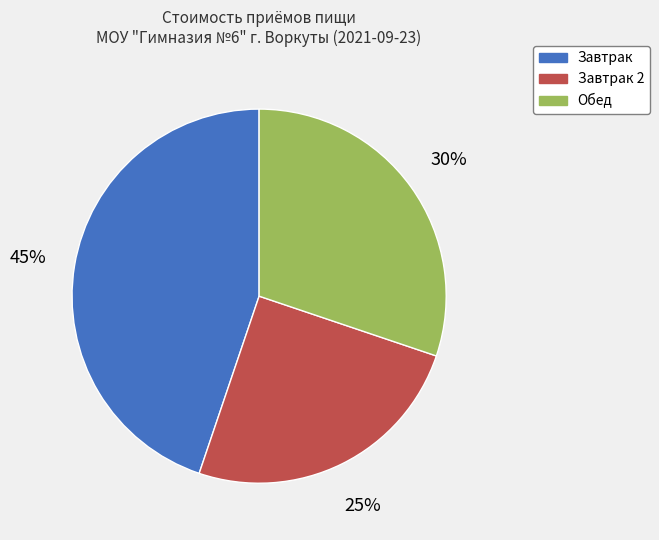

To the nearest percent, what is the average slice percentage?

33%